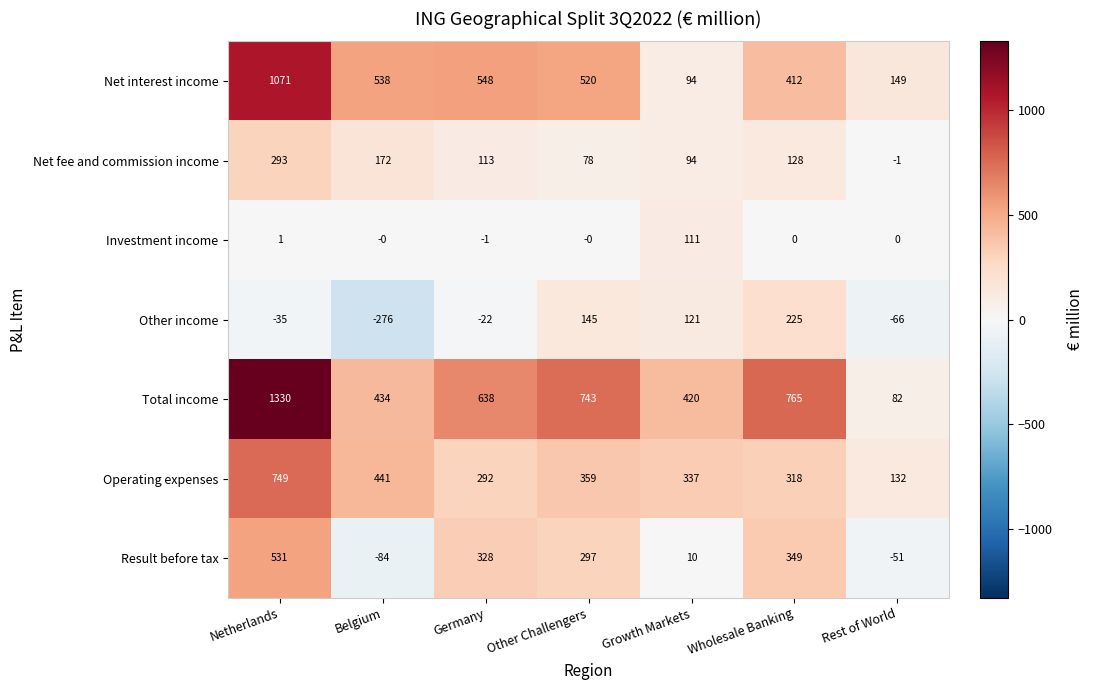

The Net interest income series shows 265 at Netherlands. True or false?

False